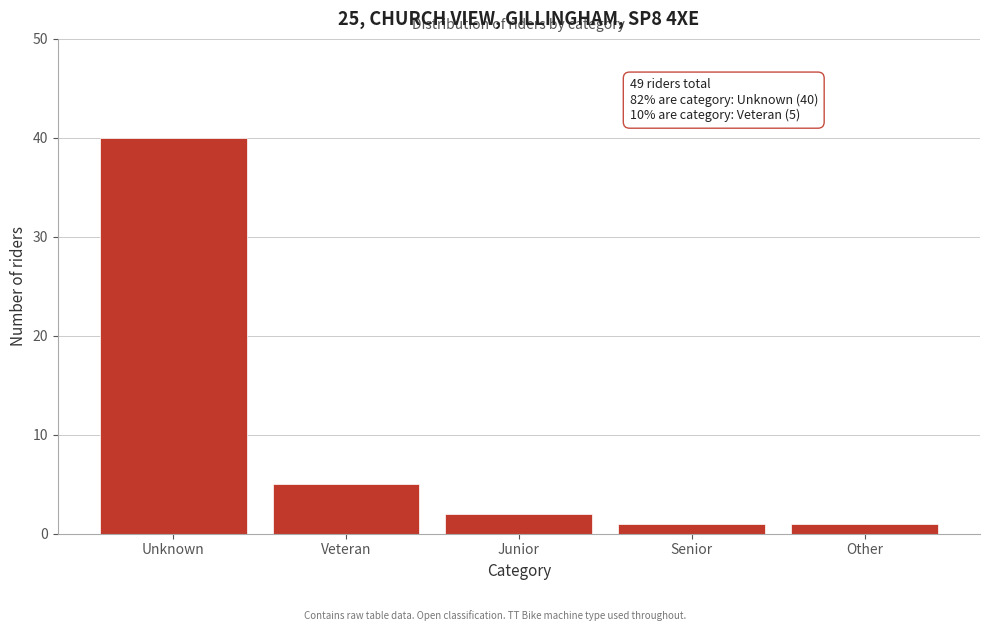

Reading left to right, list all the values displayed in this chart.

Unknown=40	Veteran=5	Junior=2	Senior=1	Other=1